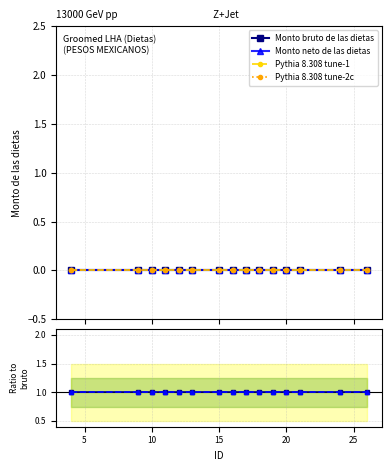

Between 25 and 10, which series saw the biggest shift?

Monto bruto de las dietas